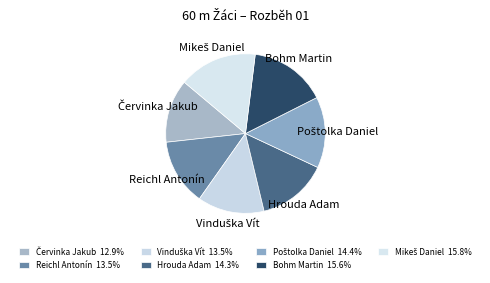

Is Hrouda Adam the majority of the pie?

No